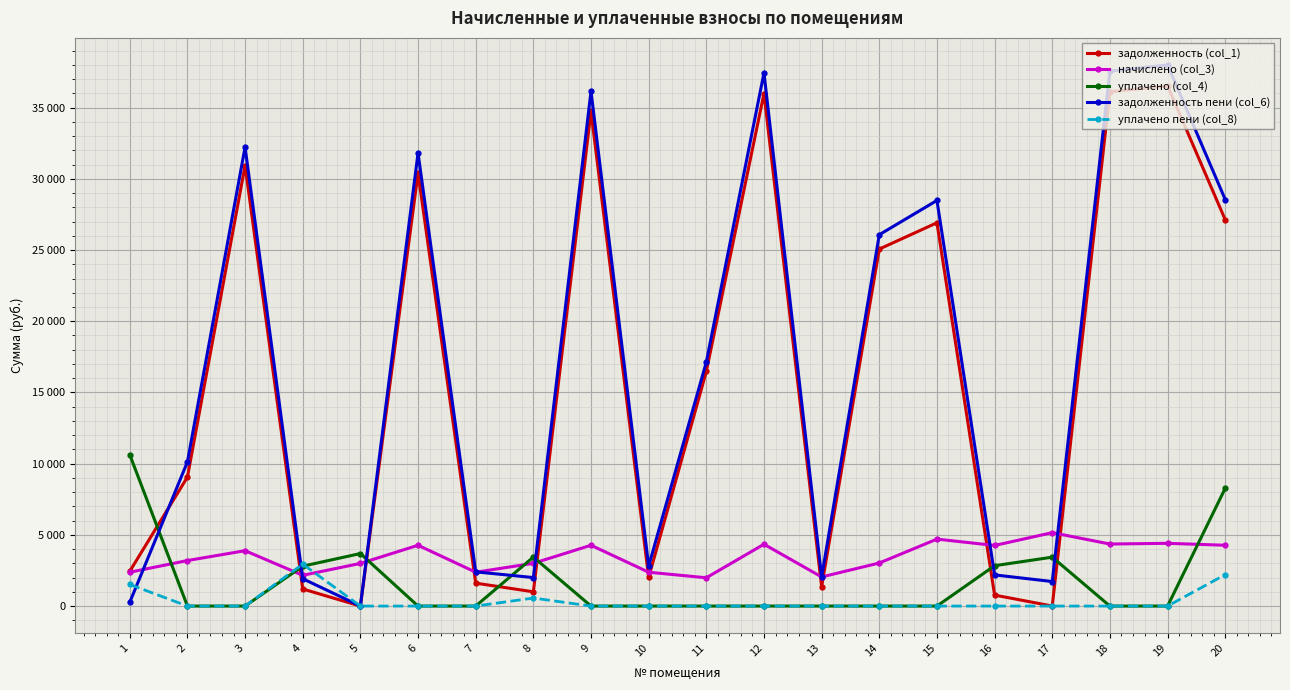

Is this an area chart (filled region under the line)?

No